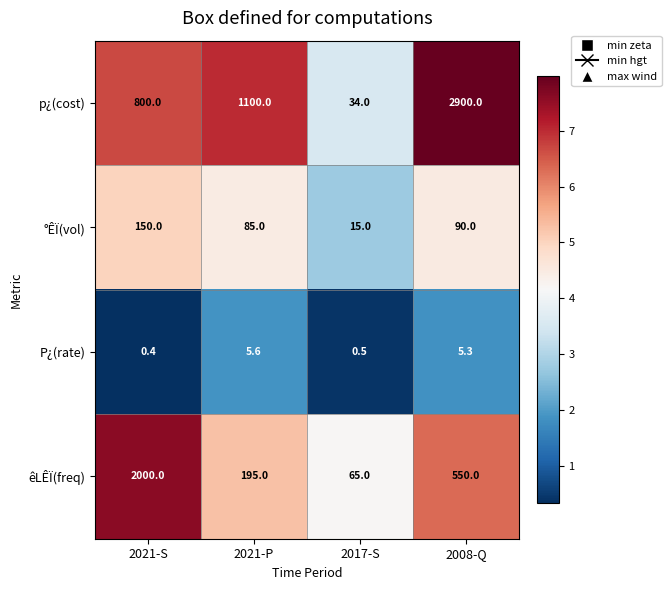

At how many categories does at least one series exceed 3?

4